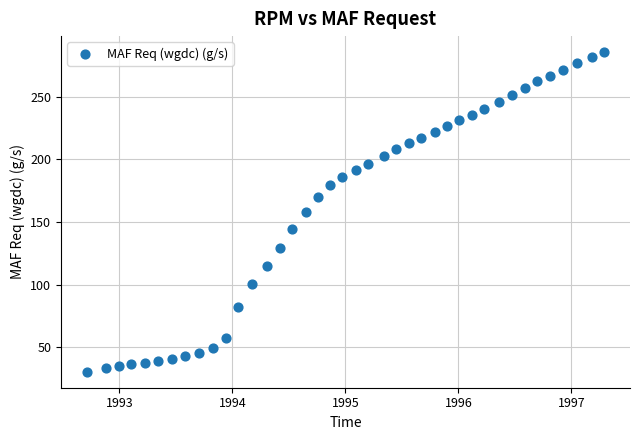

What is the range of X values (max minus min)?

4.6